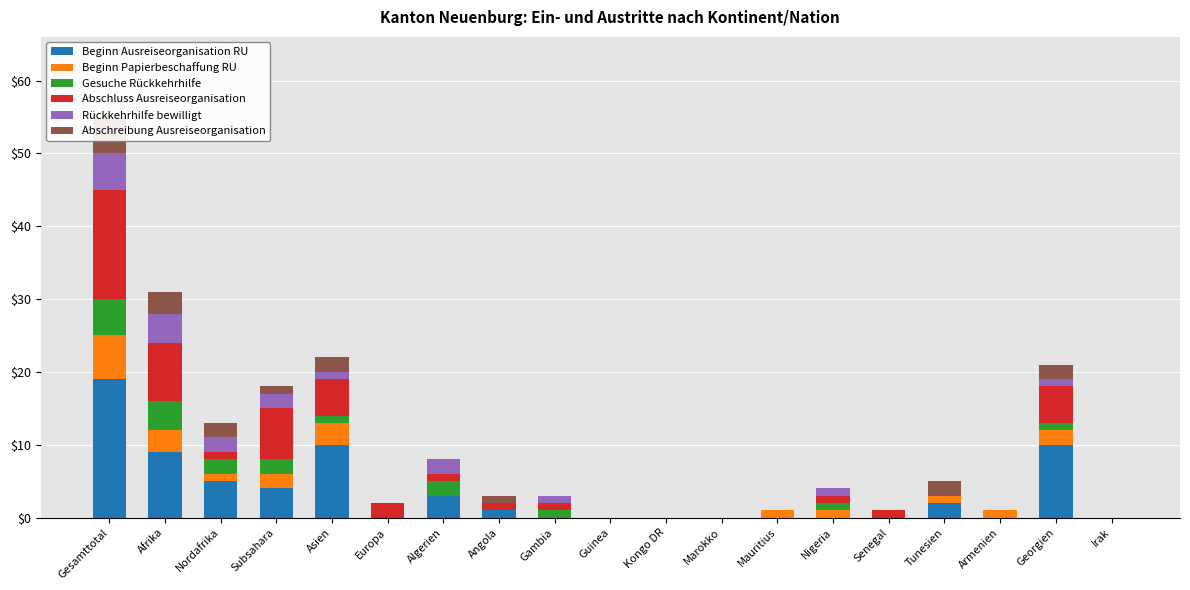

How many values in Abschluss Ausreiseorganisation are above zero?

12